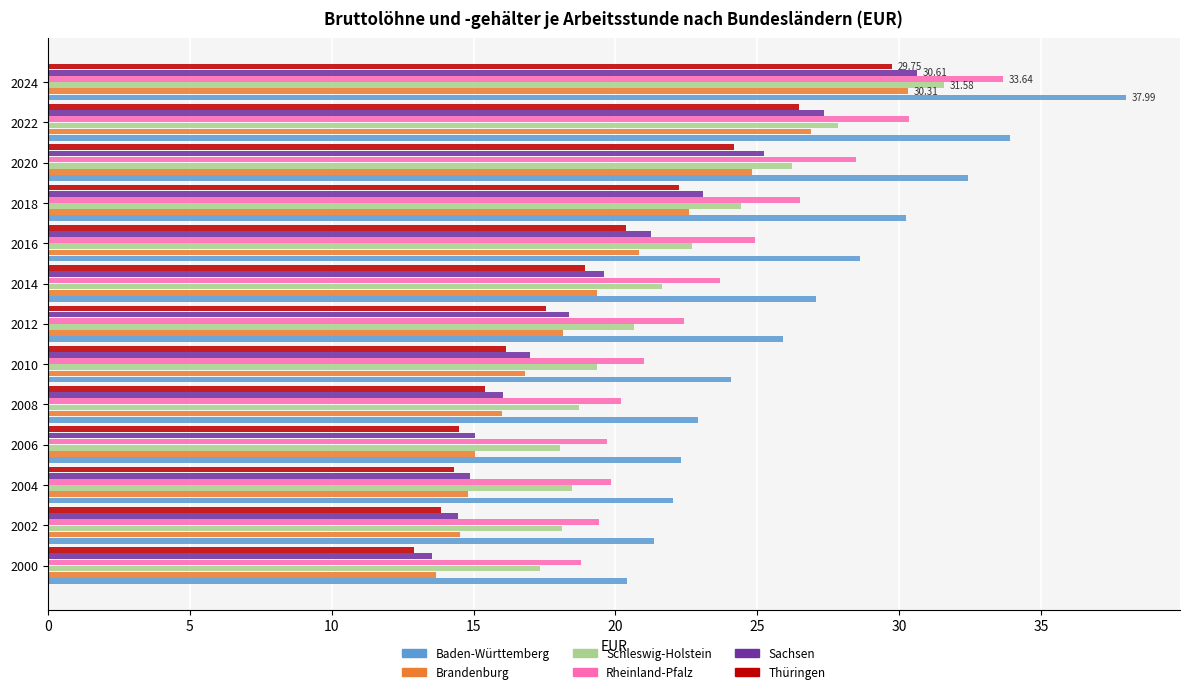

What is the difference between the maximum and second lowest values in the Thüringen series?

15.9